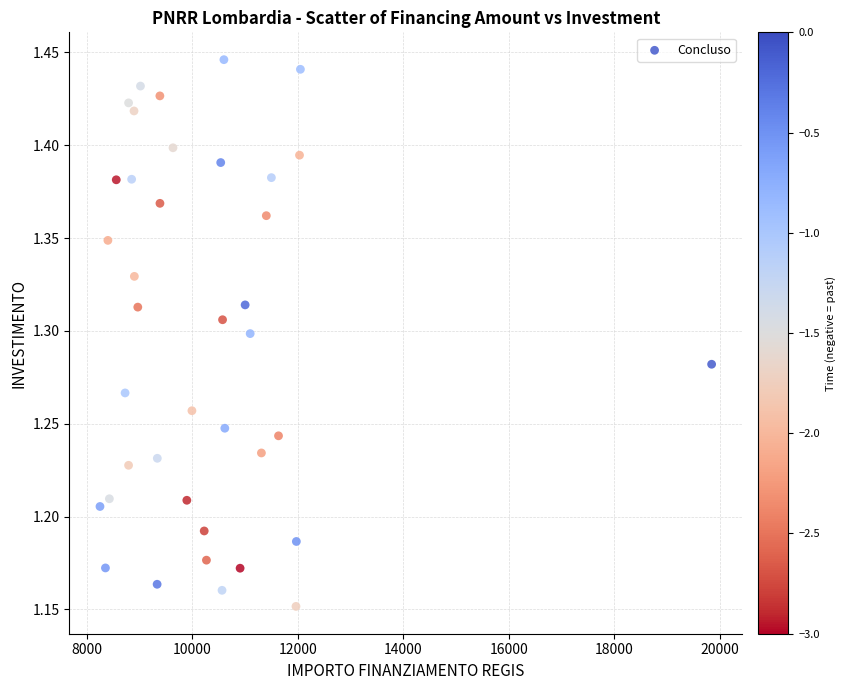

What is the range of X values (max minus min)?

11587.8